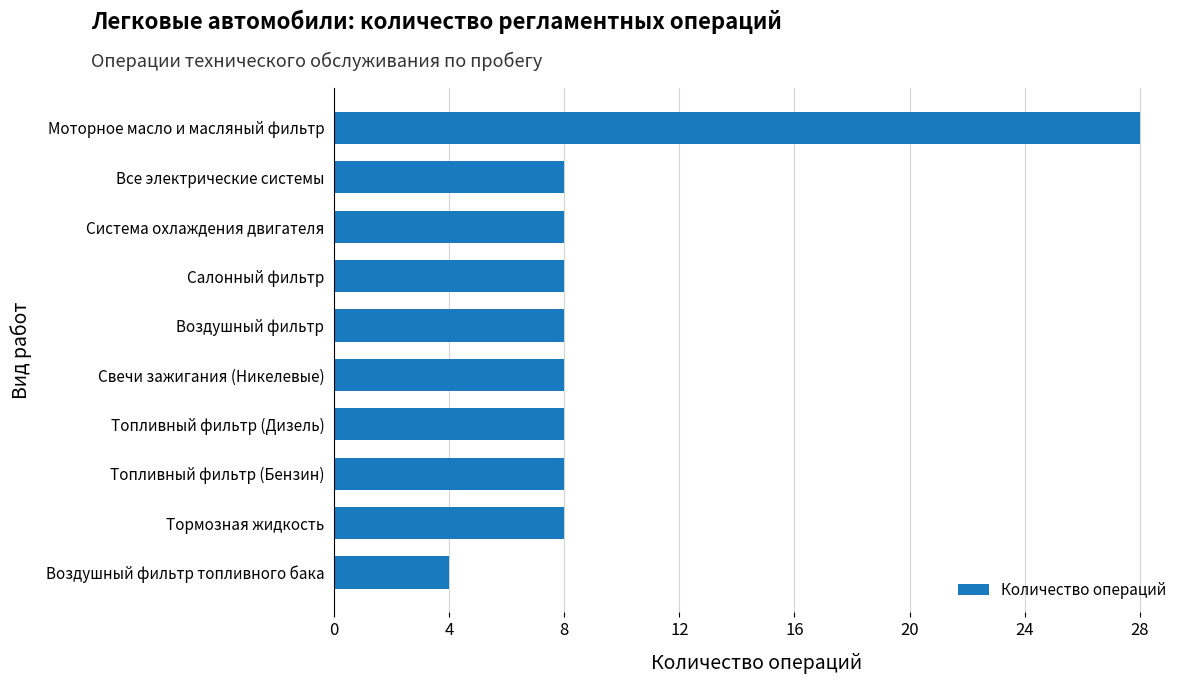

What is the greatest value displayed?

28